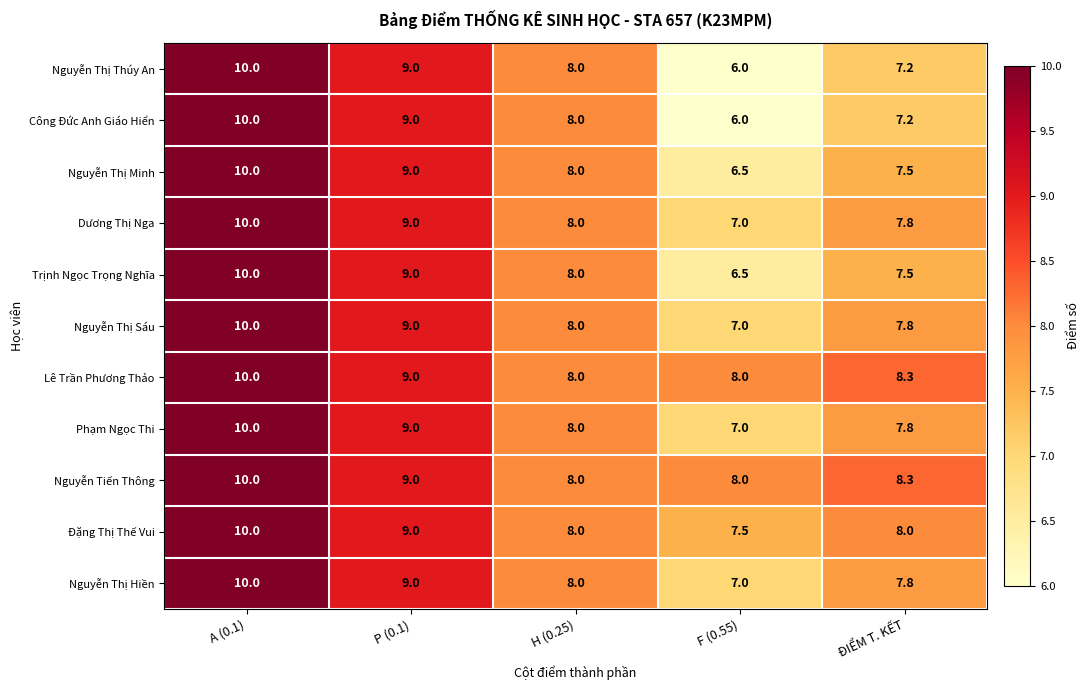

Which category has the highest value across all series?

A (0.1)